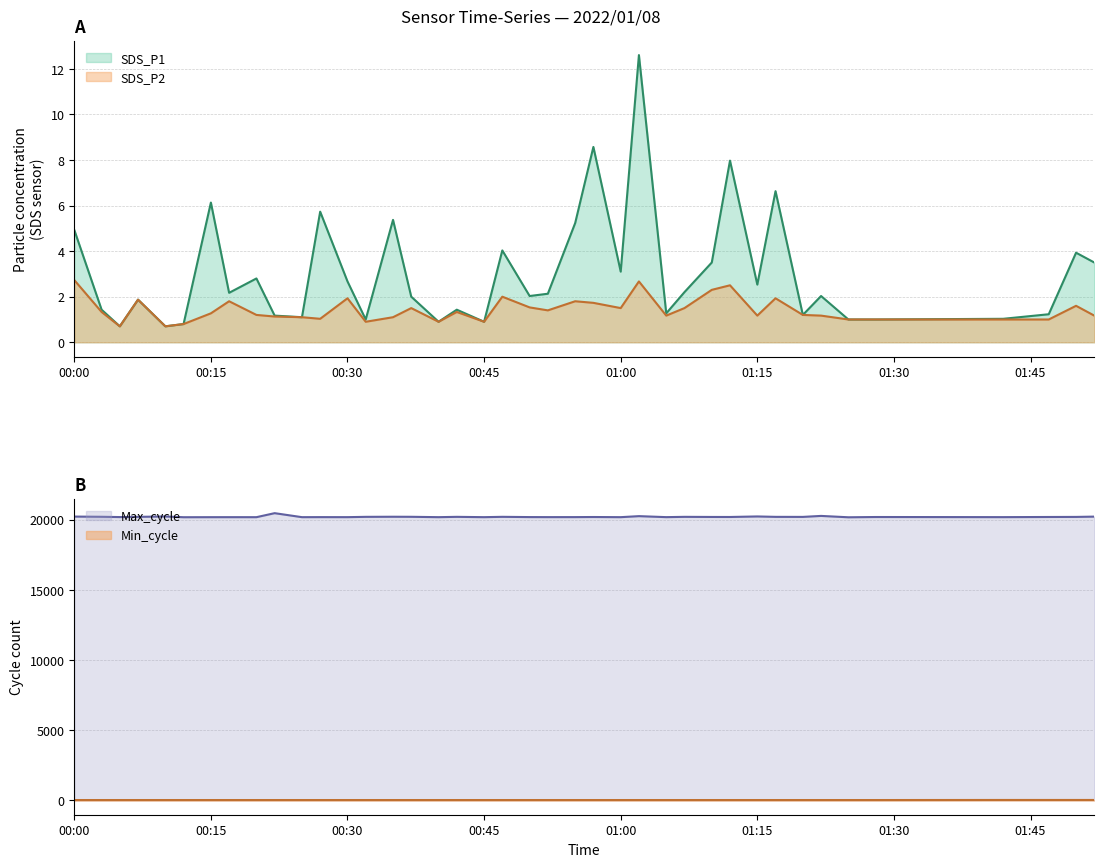

What is the difference between the highest and lowest values at 2022/01/08 01:05?

20174.8